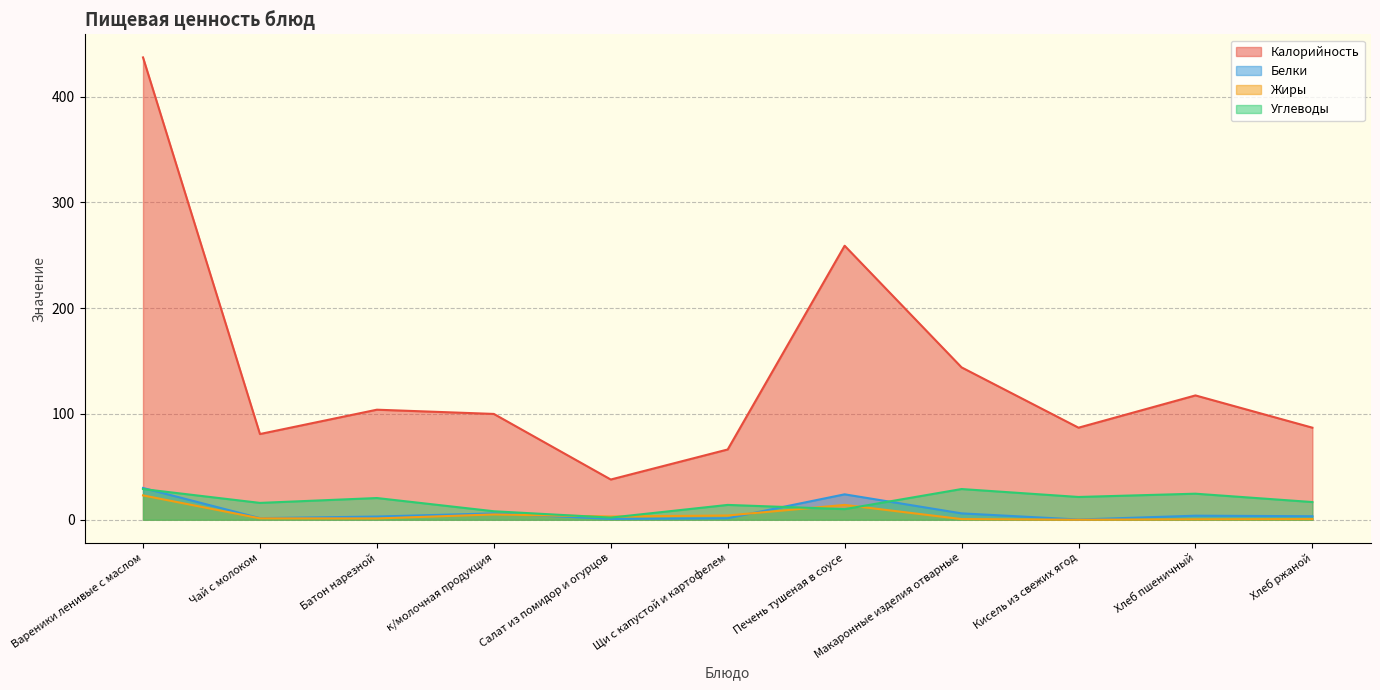

Reading right to left, list all the values displayed in this chart.

Калорийность: Хлеб ржаной=87.0	Хлеб пшеничный=117.5	Кисель из свежих ягод=87.0	Макаронные изделия отварные=144.0	Печень тушеная в соусе=259.0	Щи с капустой и картофелем=66.4	Салат из помидор и огурцов=38.0	к/молочная продукция=100.0	Батон нарезной=104.0	Чай с молоком=81.0	Вареники ленивые с маслом=437.0
Белки: Хлеб ржаной=3.3	Хлеб пшеничный=3.8	Кисель из свежих ягод=0.2	Макаронные изделия отварные=6.0	Печень тушеная в соусе=24.0	Щи с капустой и картофелем=1.4	Салат из помидор и огурцов=0.8	к/молочная продукция=6.0	Батон нарезной=3.0	Чай с молоком=1.5	Вареники ленивые с маслом=30.0
Жиры: Хлеб ржаной=0.6	Хлеб пшеничный=0.4	Кисель из свежих ягод=0.0	Макаронные изделия отварные=0.6	Печень тушеная в соусе=14.0	Щи с капустой и картофелем=4.0	Салат из помидор и огурцов=3.0	к/молочная продукция=5.0	Батон нарезной=1.2	Чай с молоком=1.3	Вареники ленивые с маслом=23.0
Углеводы: Хлеб ржаной=16.7	Хлеб пшеничный=24.6	Кисель из свежих ягод=21.5	Макаронные изделия отварные=29.0	Печень тушеная в соусе=10.0	Щи с капустой и картофелем=14.0	Салат из помидор и огурцов=2.0	к/молочная продукция=8.0	Батон нарезной=20.5	Чай с молоком=15.9	Вареники ленивые с маслом=29.0